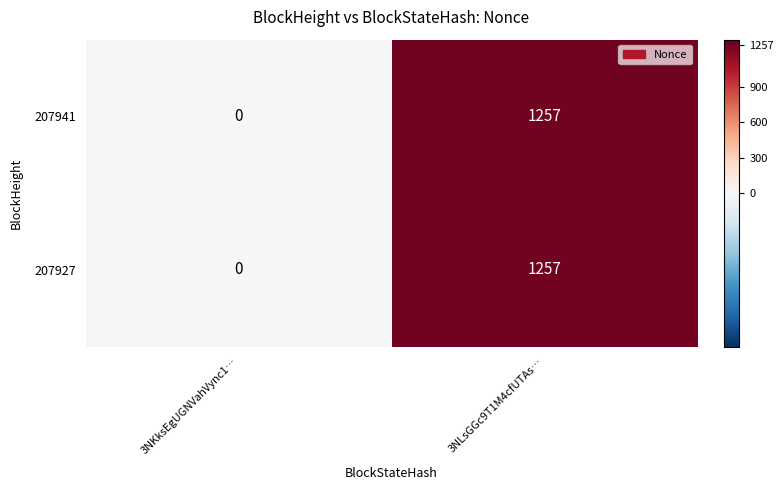

Reading right to left, list all the values displayed in this chart.

207941: 1257	0
207927: 1257	0